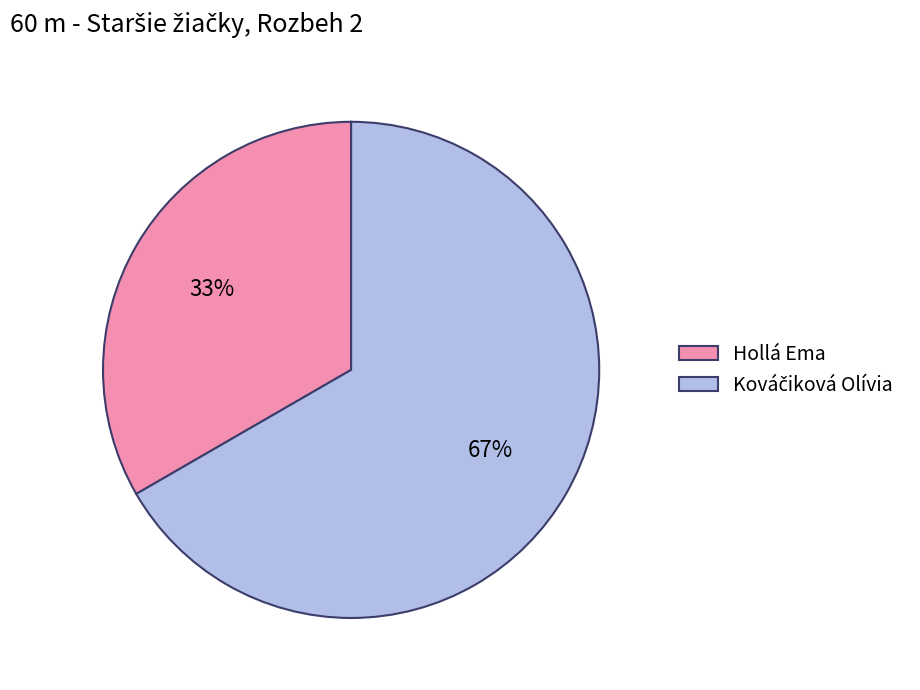

True or false: Hollá Ema accounts for 33% of the total.

True